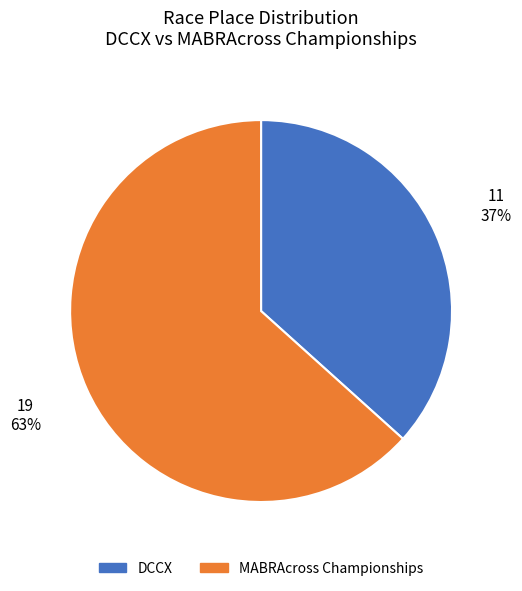

Which slice is the smallest?

DCCX